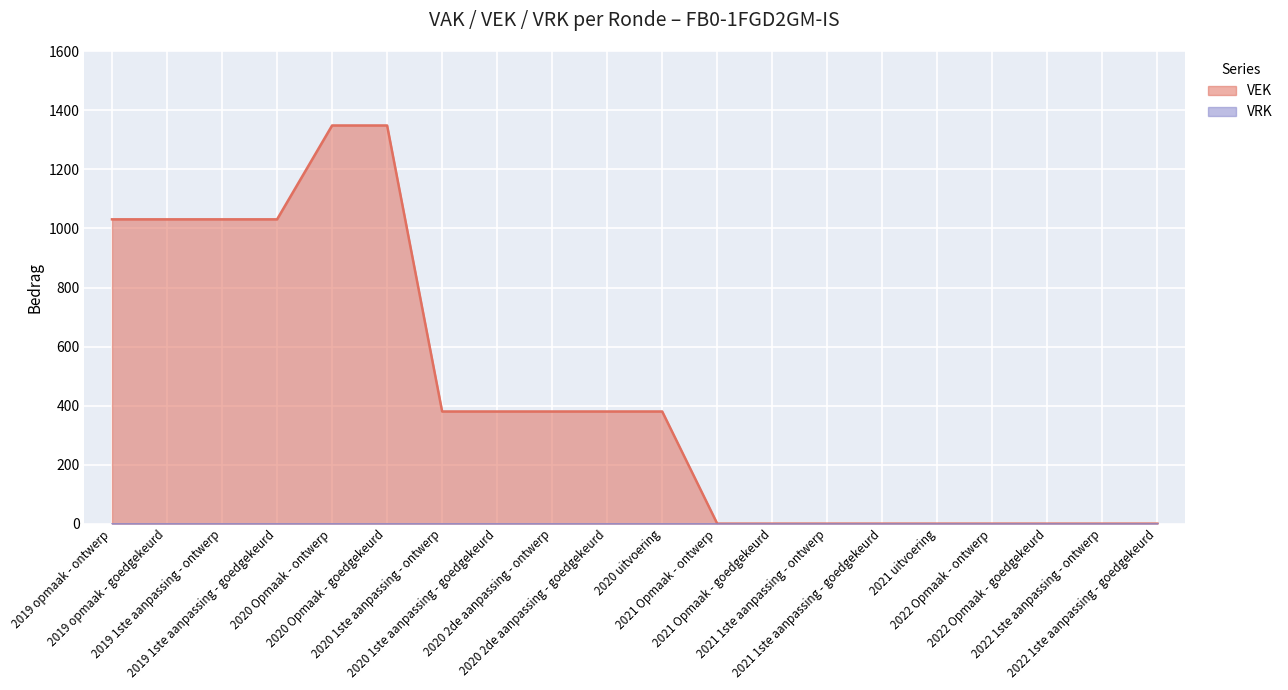

Reading right to left, list all the values displayed in this chart.

2022 1ste aanpassing - goedgekeurd=0	2022 1ste aanpassing - ontwerp=0	2022 Opmaak - goedgekeurd=0	2022 Opmaak - ontwerp=0	2021 uitvoering=0	2021 1ste aanpassing - goedgekeurd=0	2021 1ste aanpassing - ontwerp=0	2021 Opmaak - goedgekeurd=0	2021 Opmaak - ontwerp=0	2020 uitvoering=380	2020 2de aanpassing - goedgekeurd=380	2020 2de aanpassing - ontwerp=380	2020 1ste aanpassing - goedgekeurd=380	2020 1ste aanpassing - ontwerp=380	2020 Opmaak - goedgekeurd=1349	2020 Opmaak - ontwerp=1349	2019 1ste aanpassing - goedgekeurd=1031	2019 1ste aanpassing - ontwerp=1031	2019 opmaak - goedgekeurd=1031	2019 opmaak - ontwerp=1031